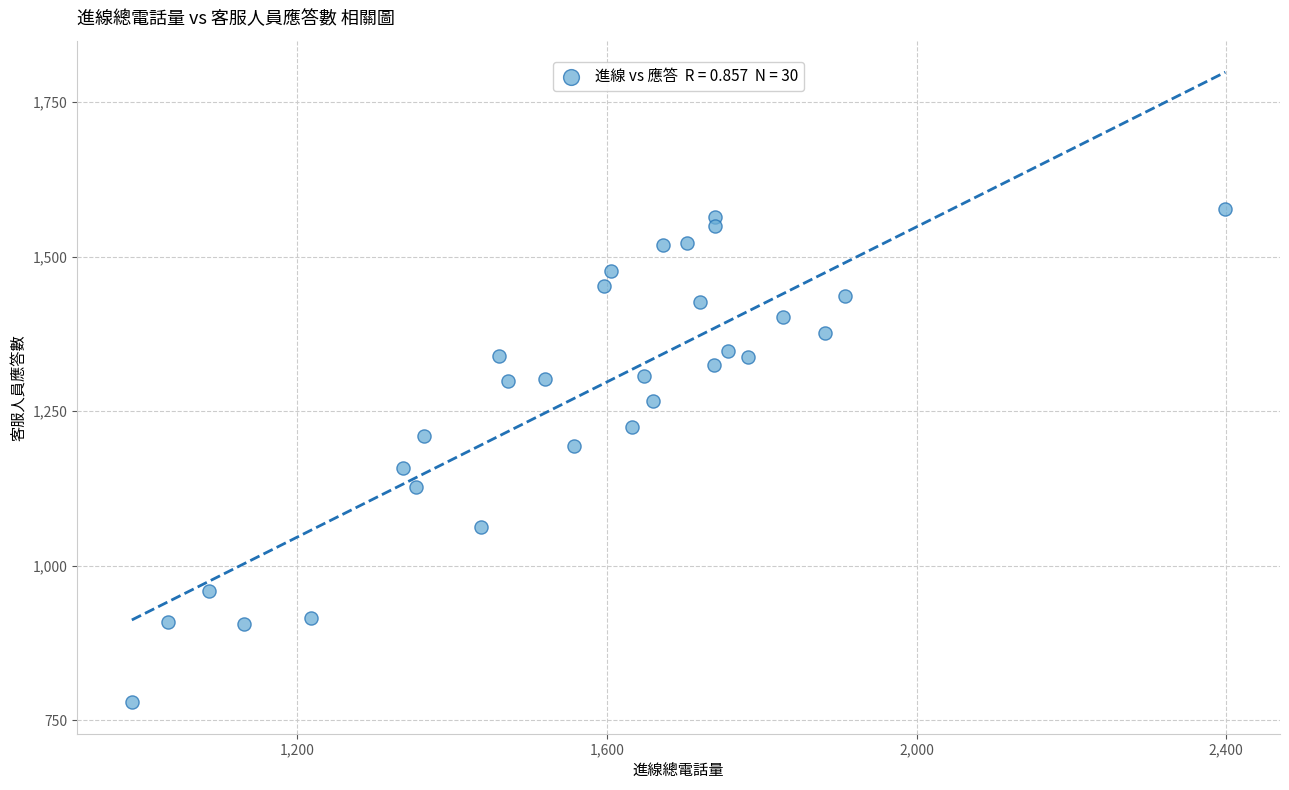

What is the range of X values (max minus min)?

1413